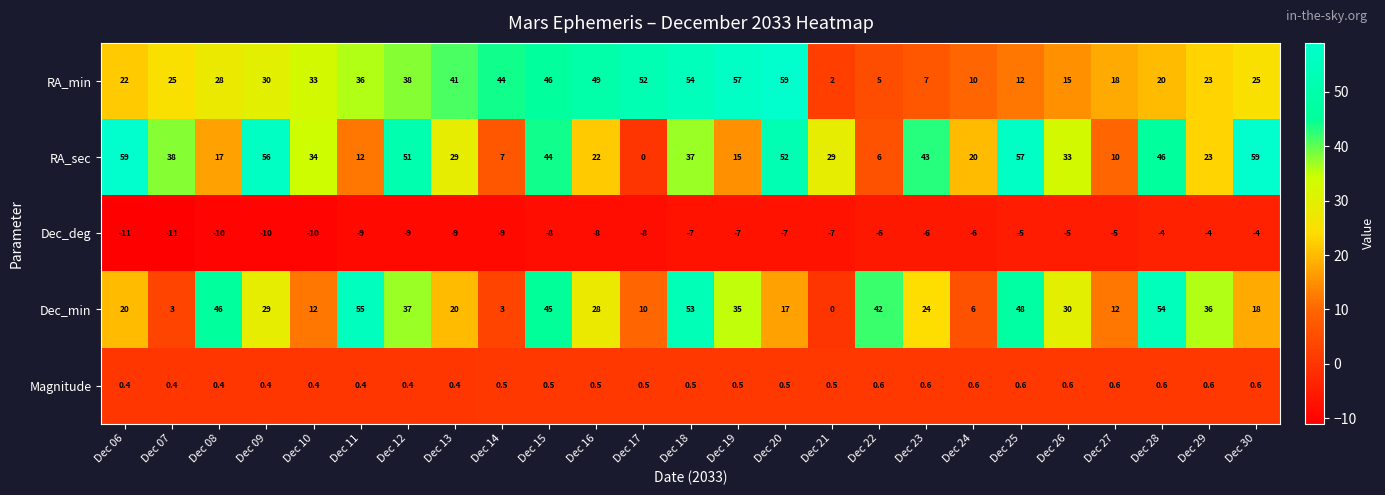

How many data points does each series have?

25